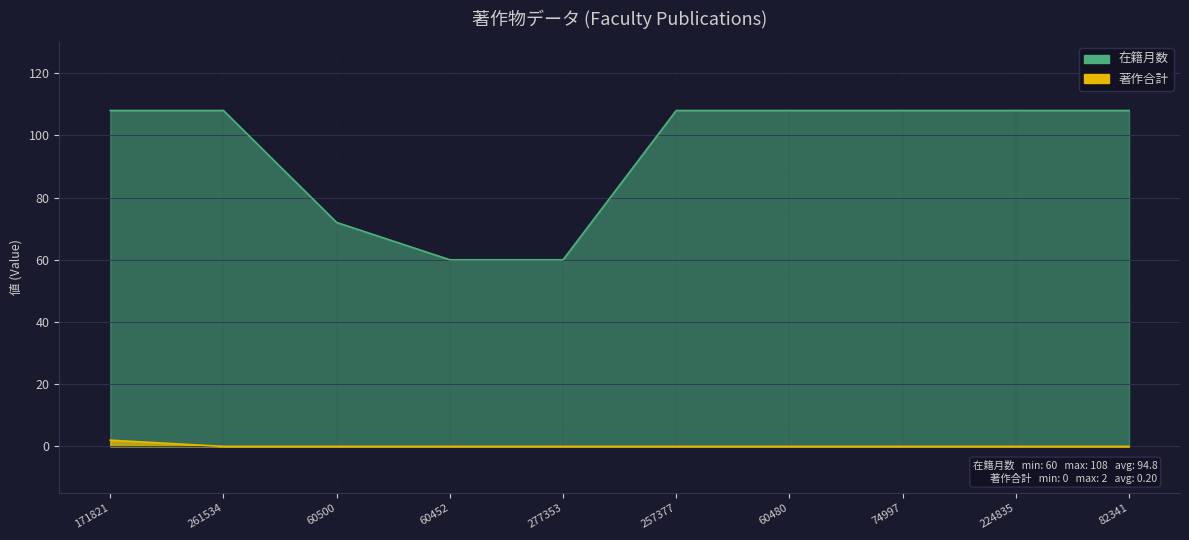

What is the difference between the second highest and second lowest values in the 在籍月数 series?

48